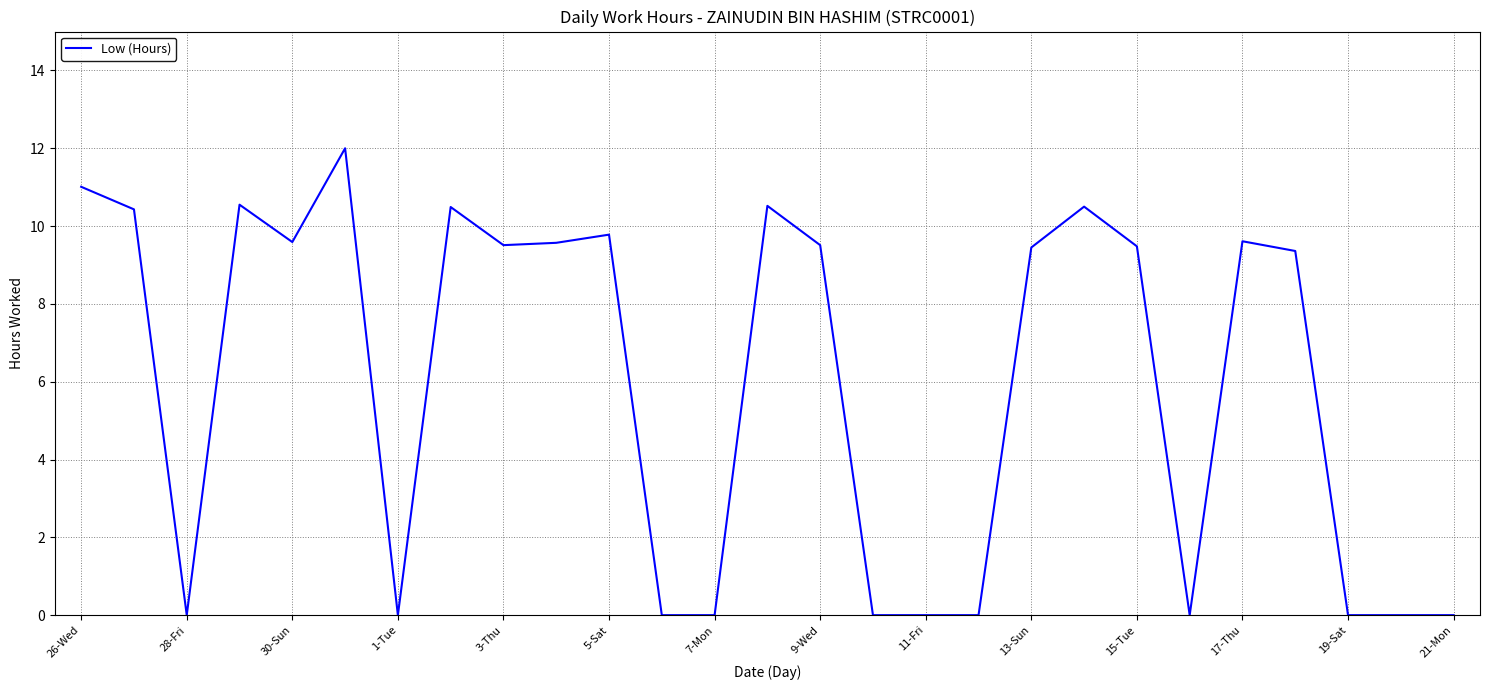

Does the chart have visible grid lines?

Yes